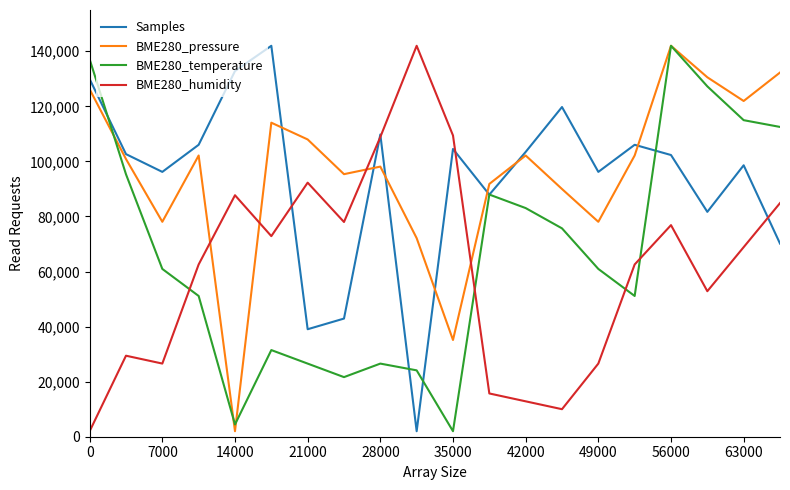

Which series ends up on top after the final intersection of BME280_pressure and Samples?

BME280_pressure